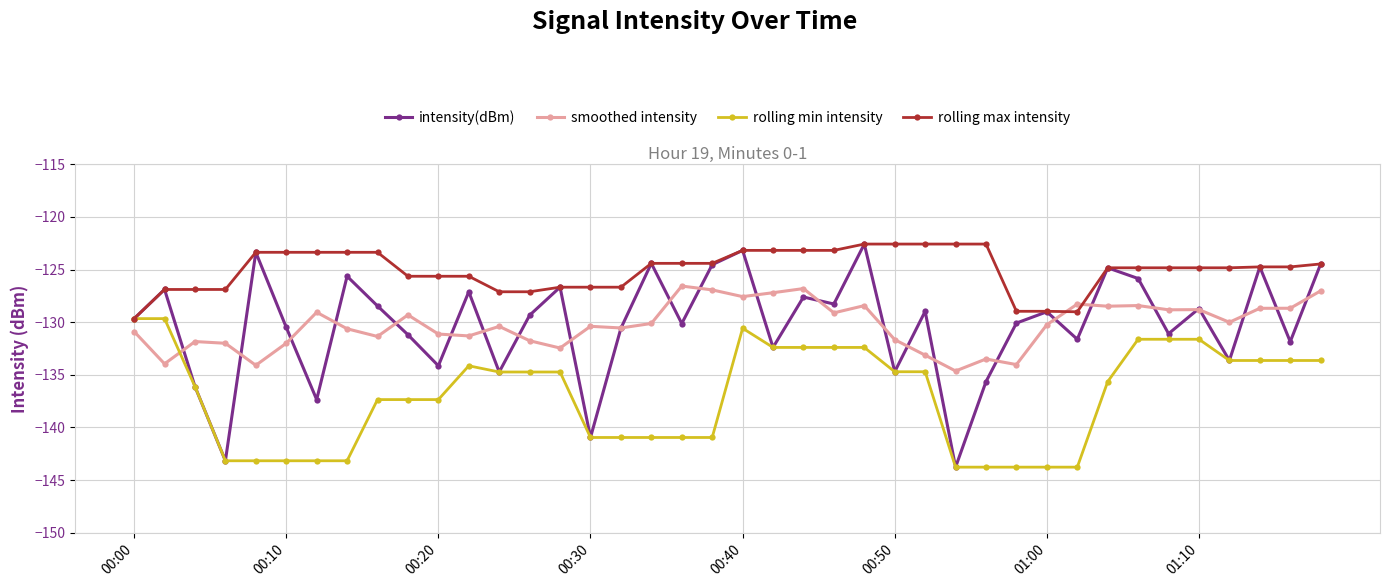

What is the difference between the maximum and minimum values in the rolling max intensity series?

7.1